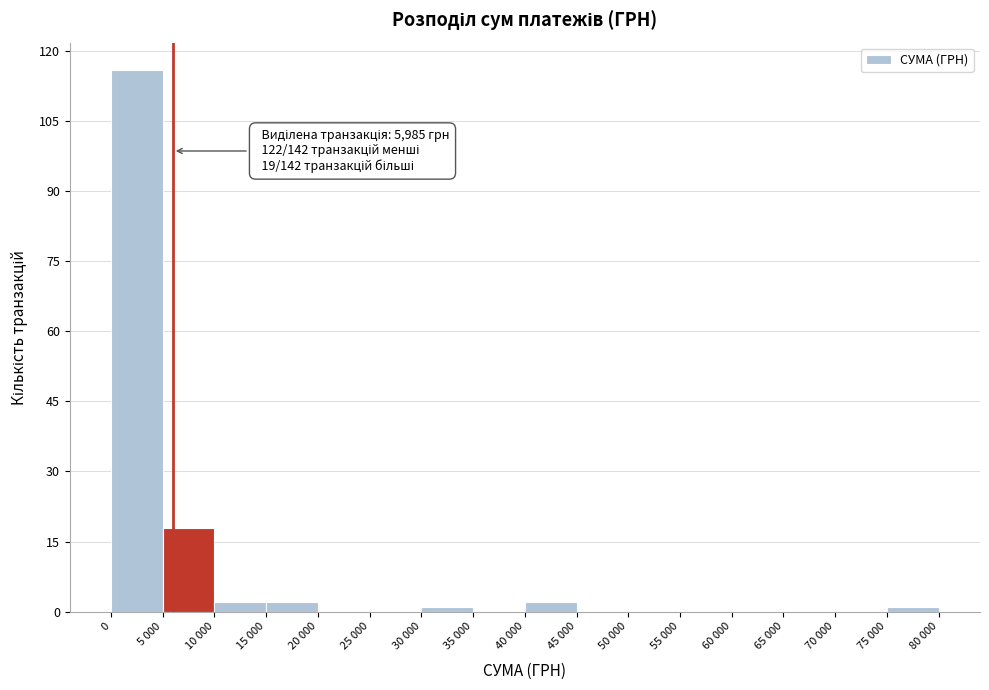

Reading left to right, list all the values displayed in this chart.

0=116	5 000=18	10 000=2	15 000=2	20 000=0	25 000=0	30 000=1	35 000=0	40 000=2	45 000=0	50 000=0	55 000=0	60 000=0	65 000=0	70 000=0	75 000=1